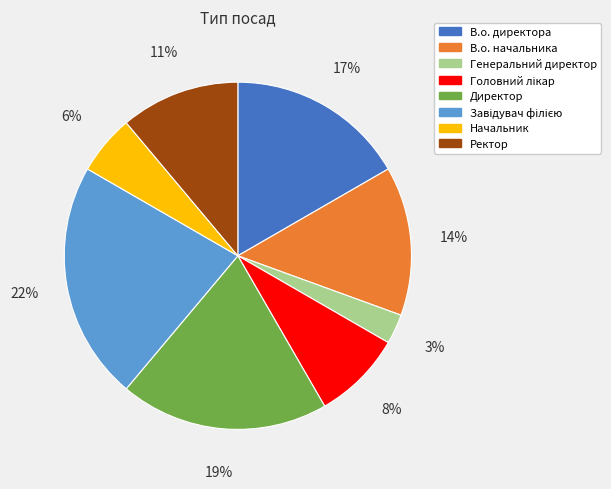

What is the ratio of the value at В.о. начальника to the value at Директор?

0.7